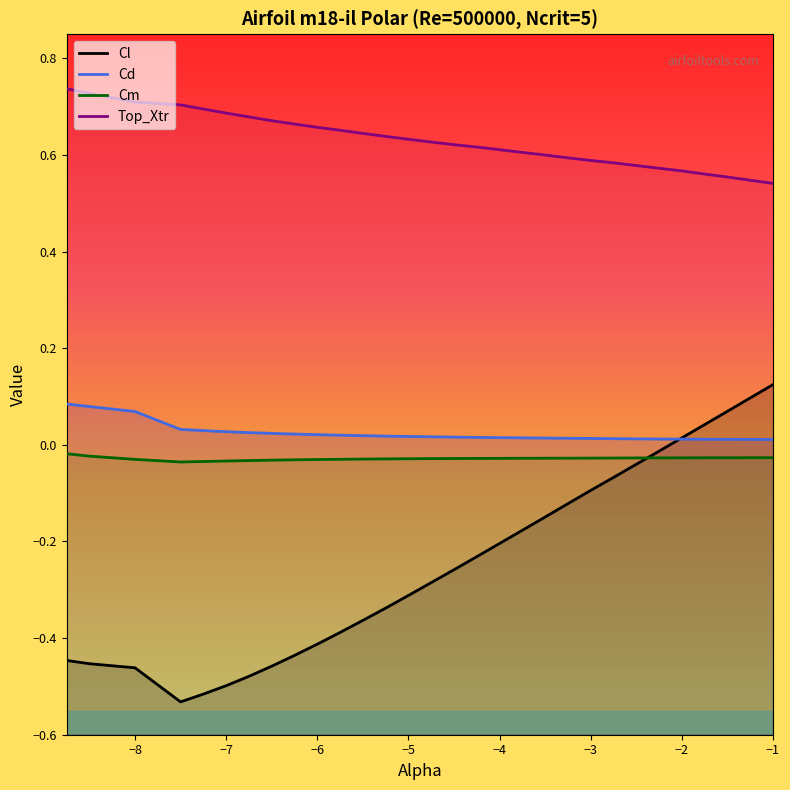

The Cd series shows 0.0 at −9. True or false?

False